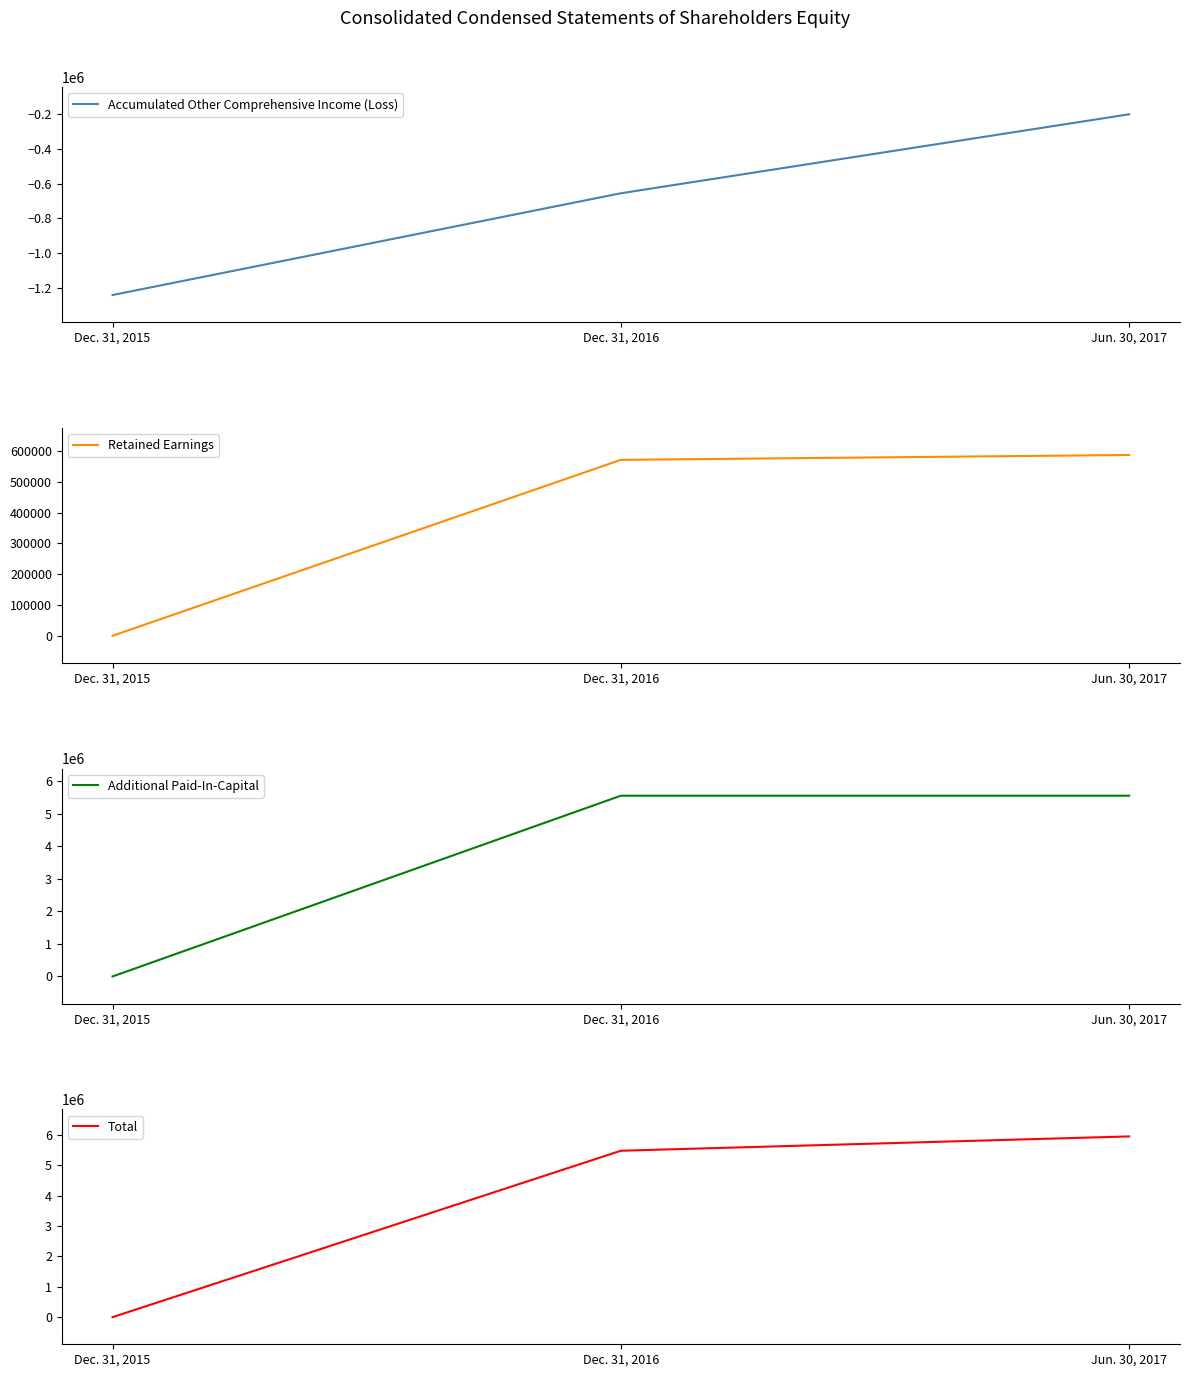

Rank the series at Jun. 30, 2017 from highest to lowest value.

Total, Additional Paid-In-Capital, Retained Earnings, Accumulated Other Comprehensive Income (Loss)